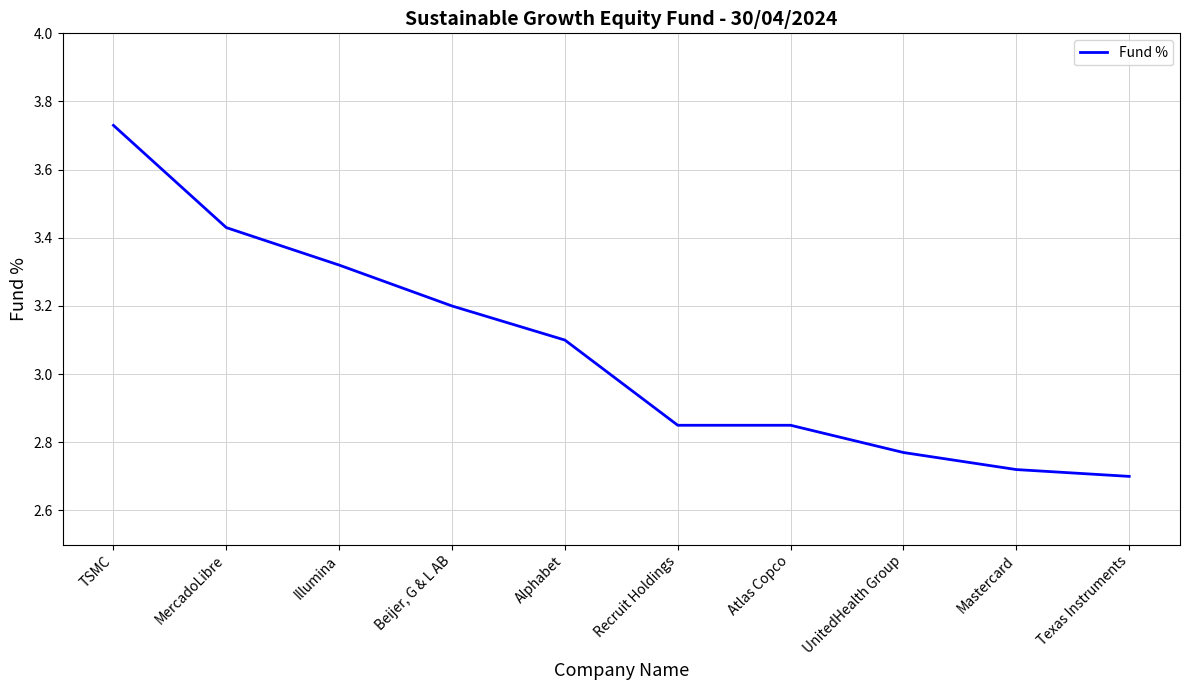

What is the difference between the values at Illumina and Mastercard?

0.6